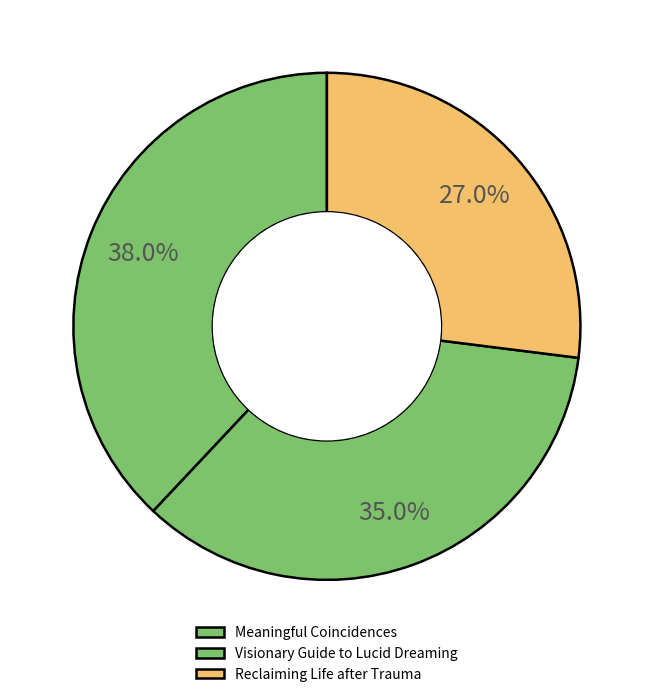

Is it true that Reclaiming Life after Trauma is 13% of the pie?

False